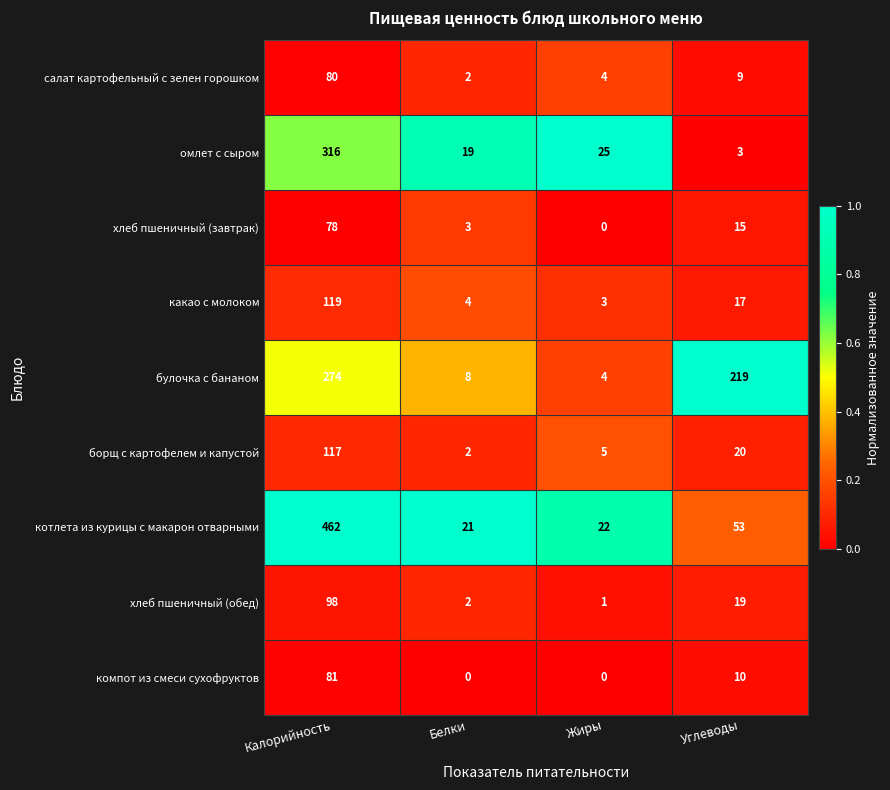

Where does the хлеб пшеничный (завтрак) series first go above 15?

Калорийность